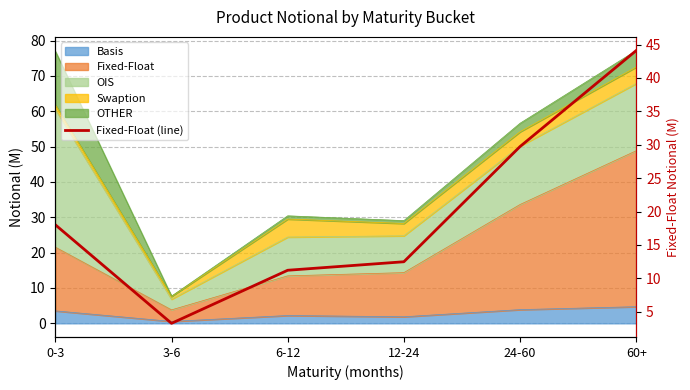

Reading right to left, extract all data points from this chart.

44.1	29.7	12.5	11.2	3.3	18.0